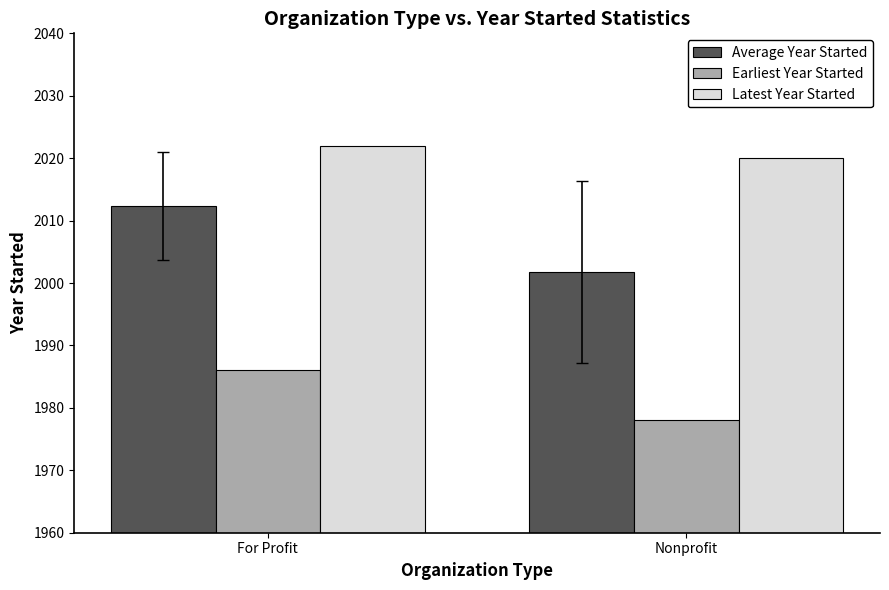

What is the spread (max minus min) of values at Nonprofit?

42.0